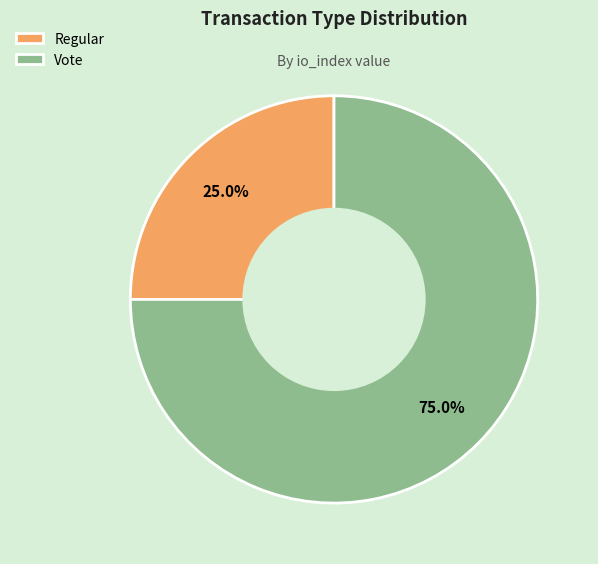

Count the number of slices in the pie.

2